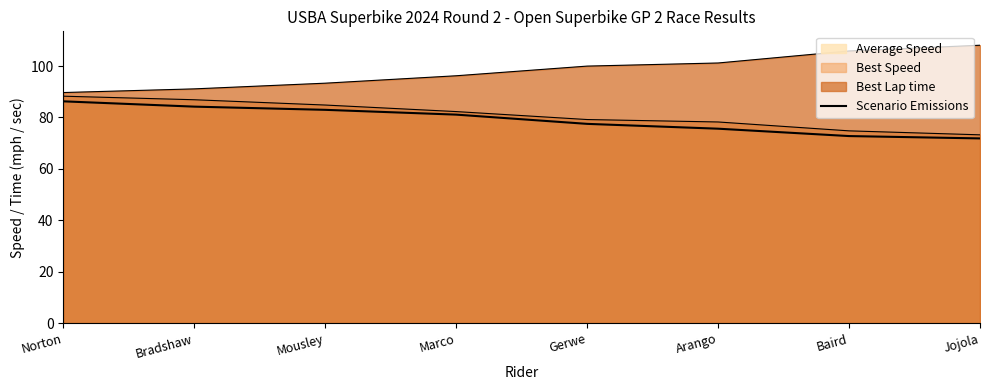

Between Jojola and Mousley, which is larger?

Mousley